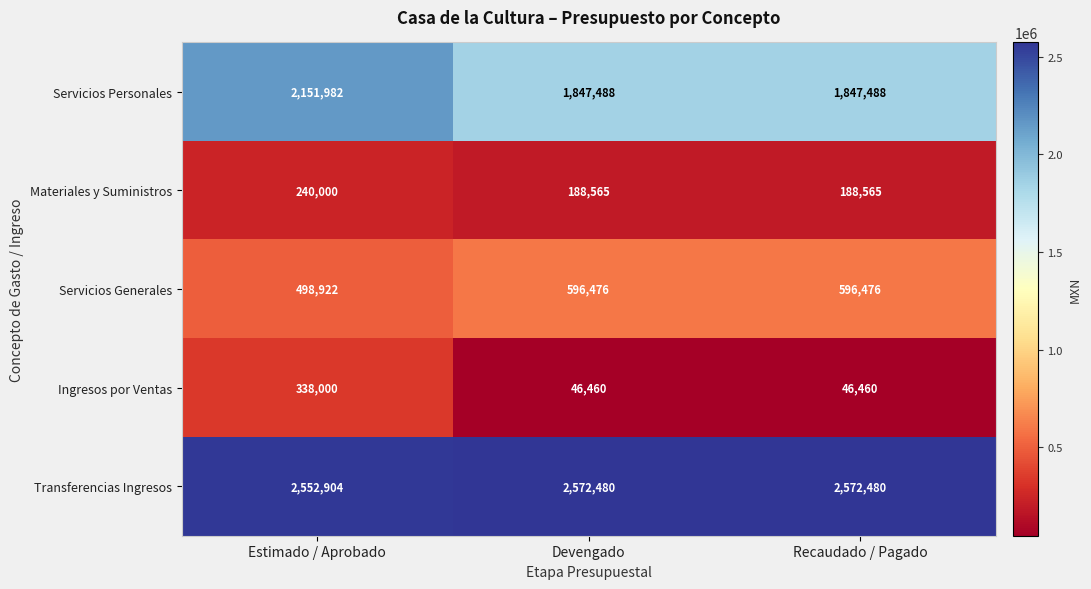

What is the maximum value for Servicios Personales?

2151982